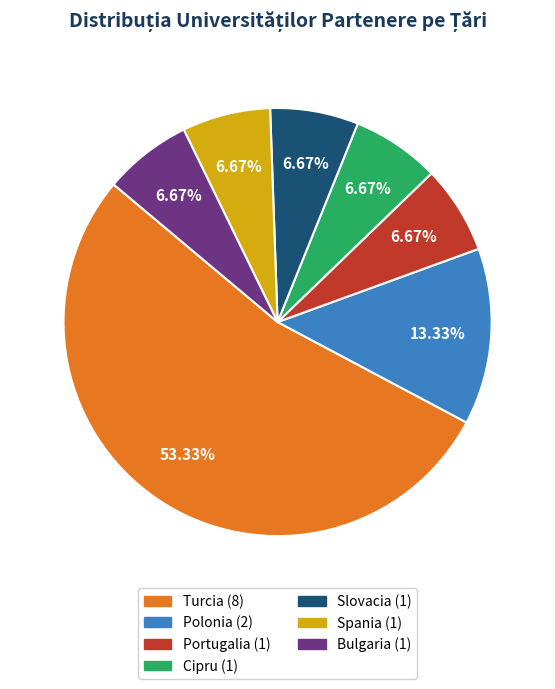

Approximately how many times larger is the value at Turcia compared to Polonia?

4.0